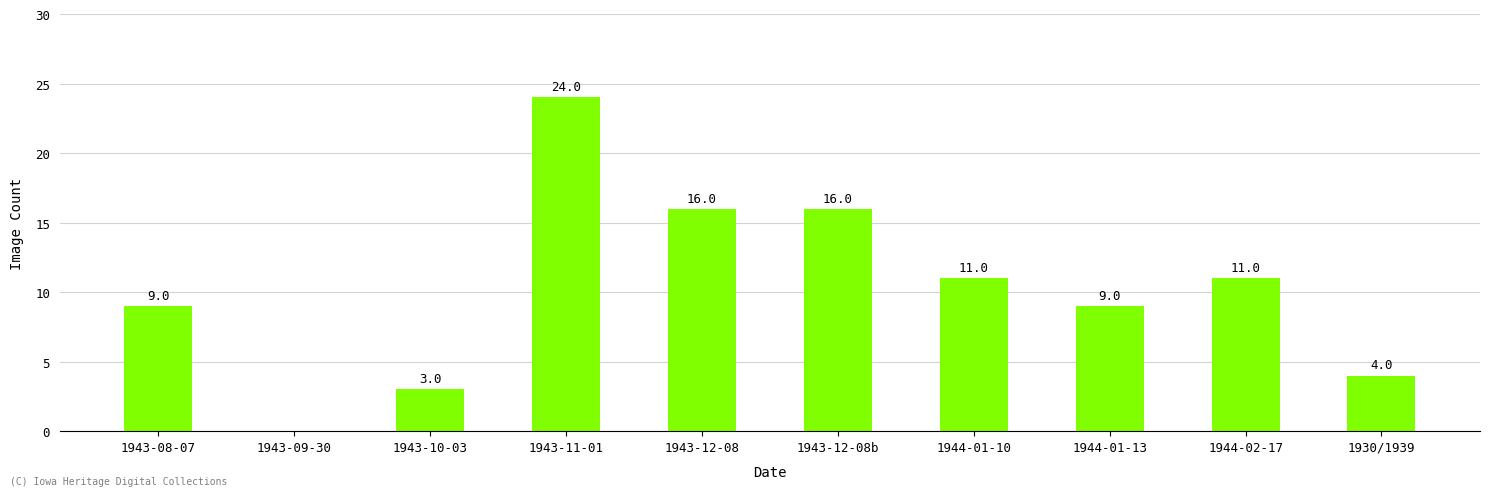

Which has a higher value, 1943-12-08 or 1944-01-13?

1943-12-08